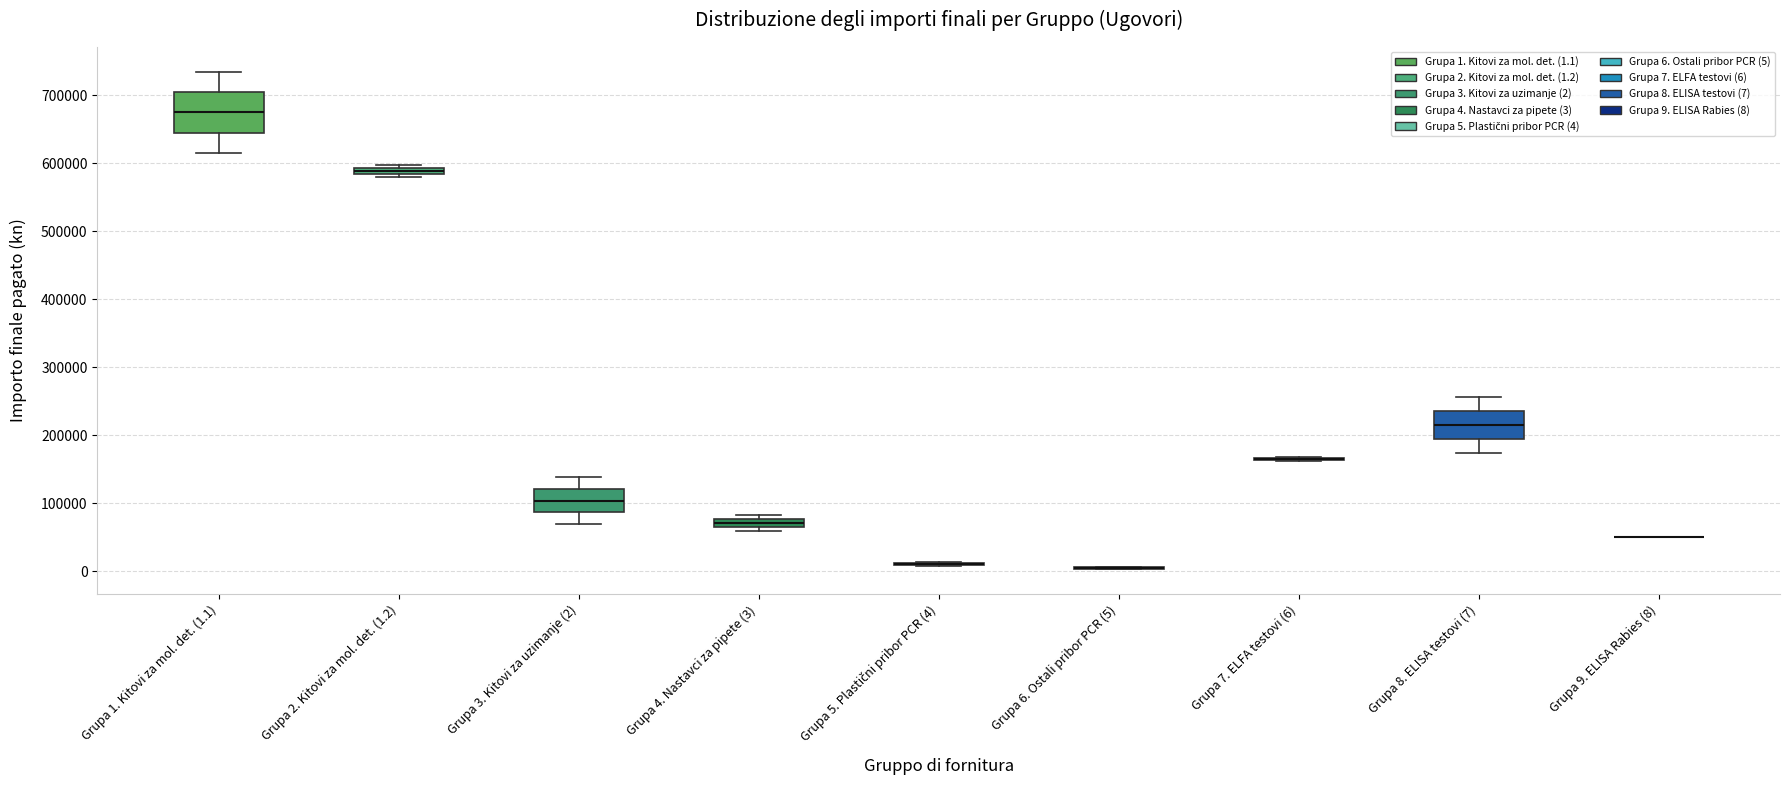

Where does the lower whisker of the box for Grupa 8. ELISA testovi (7) end on the y-axis? The values are not printed on the chart, so give them approximately, as read against the axis.

170000